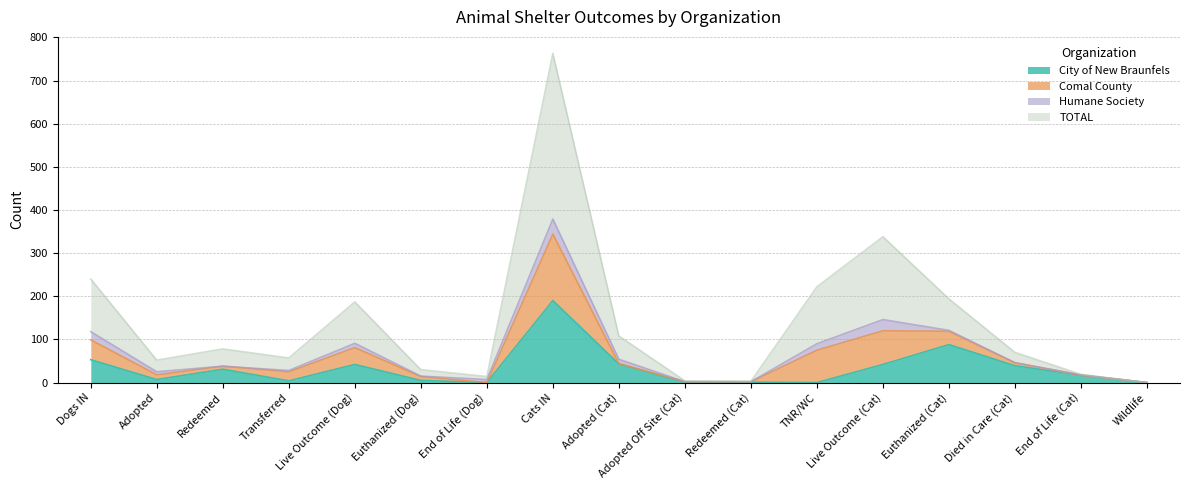

Between Dogs IN and Adopted, which series saw the biggest shift?

TOTAL